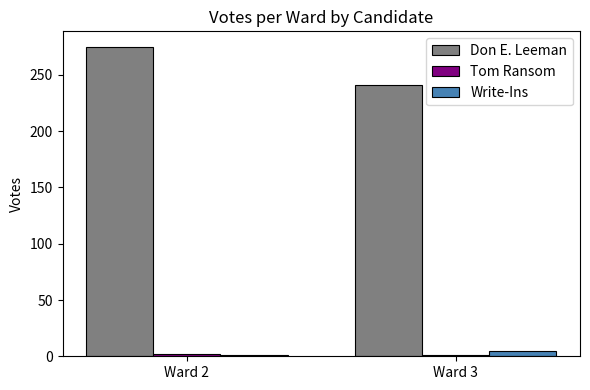

Between Ward 2 and Ward 3, which series saw the biggest shift?

Don E. Leeman